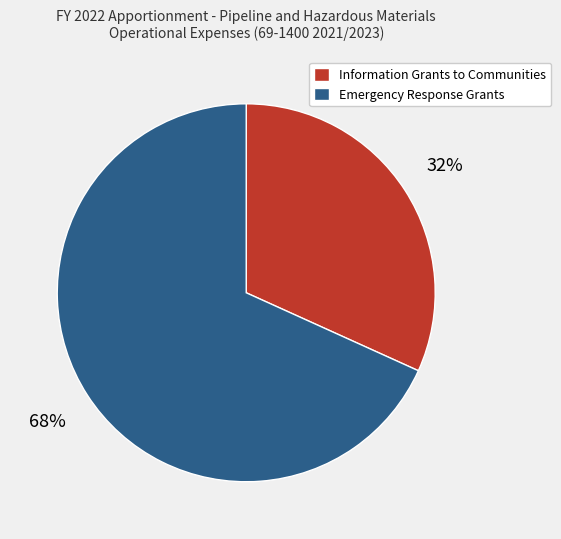

What is the ratio of the value at Information Grants to Communities to the value at Emergency Response Grants?

0.5